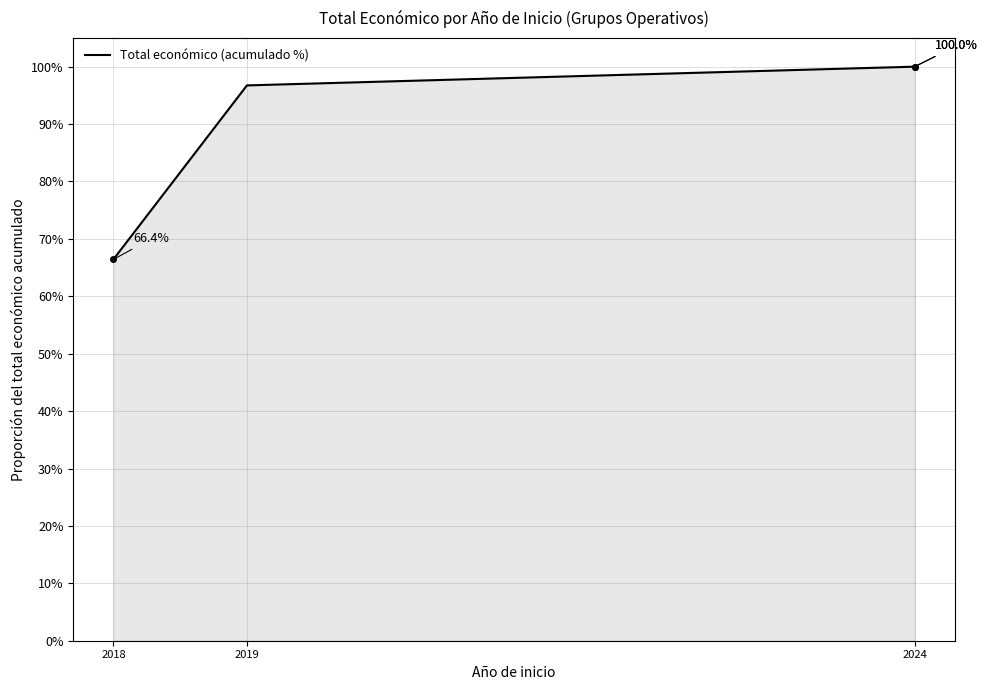

Reading left to right, transcribe all the data shown in this chart.

2018=66.4	2019=96.7	2024=100.0